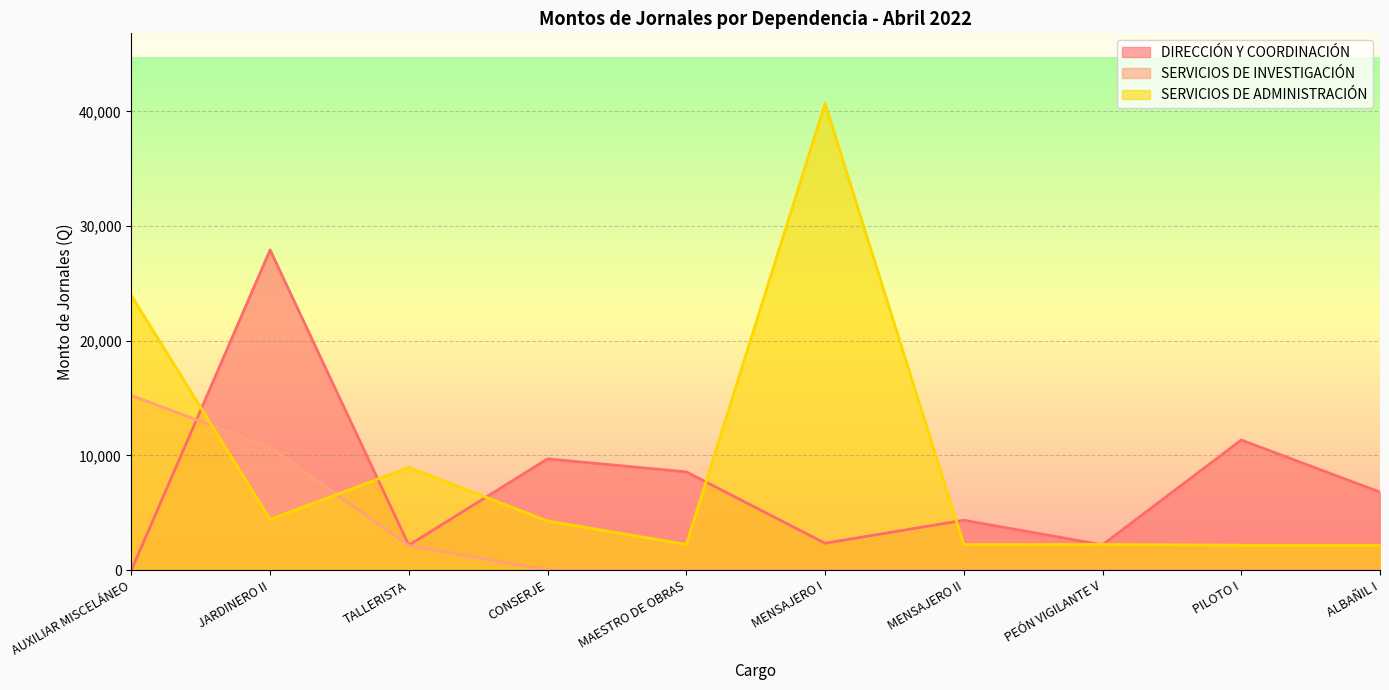

Reading right to left, extract all data points from this chart.

DIRECCIÓN Y COORDINACIÓN: ALBAÑIL I=6807.6	PILOTO I=11346.0	PEÓN VIGILANTE V=2207.7	MENSAJERO II=4352.4	MENSAJERO I=2347.5	MAESTRO DE OBRAS=8568.0	CONSERJE=9703.2	TALLERISTA=2176.2	JARDINERO II=27917.4	AUXILIAR MISCELÁNEO=0.0
SERVICIOS DE INVESTIGACIÓN: ALBAÑIL I=0.0	PILOTO I=0.0	PEÓN VIGILANTE V=0.0	MENSAJERO II=0.0	MENSAJERO I=0.0	MAESTRO DE OBRAS=0.0	CONSERJE=0.0	TALLERISTA=2142.0	JARDINERO II=10710.0	AUXILIAR MISCELÁNEO=15233.4
SERVICIOS DE ADMINISTRACIÓN: ALBAÑIL I=2176.2	PILOTO I=2176.2	PEÓN VIGILANTE V=2238.9	MENSAJERO II=2238.9	MENSAJERO I=40698.0	MAESTRO DE OBRAS=2238.9	CONSERJE=4284.0	TALLERISTA=8955.6	JARDINERO II=4415.4	AUXILIAR MISCELÁNEO=23938.2